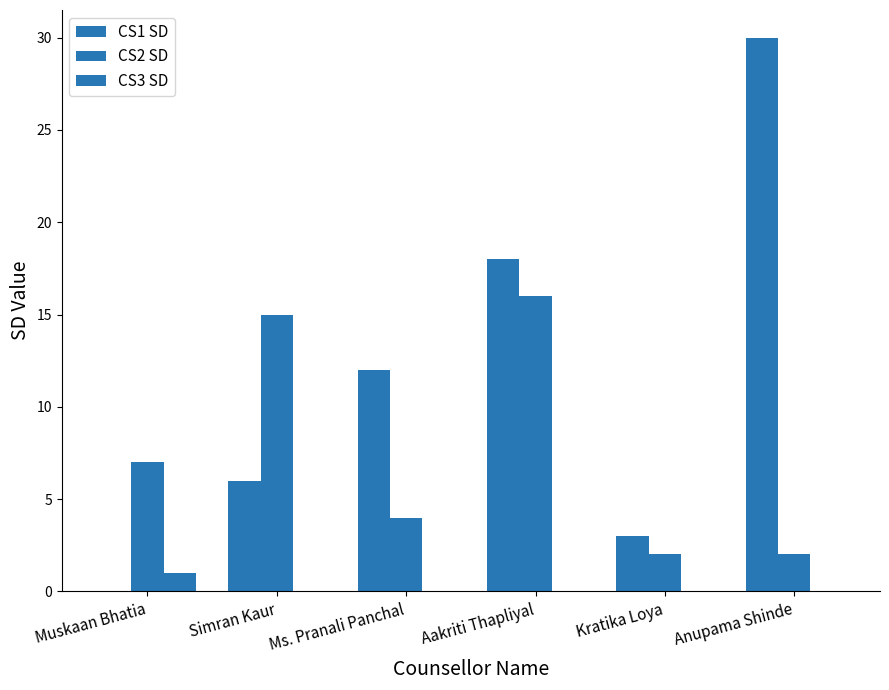

Rank the series by their maximum value, from highest to lowest.

CS1 SD, CS2 SD, CS3 SD